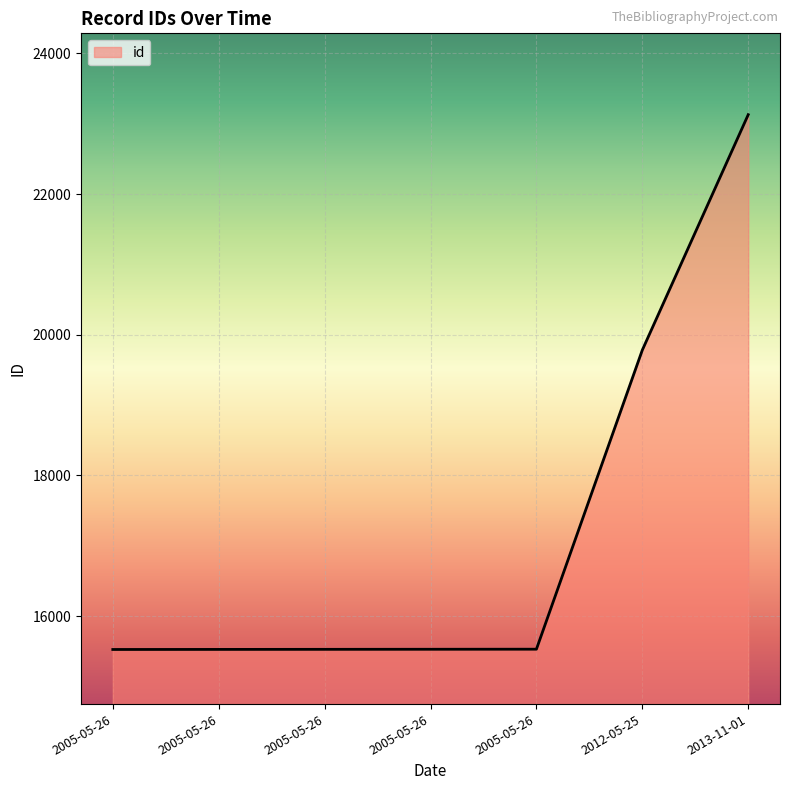

Between 2013-11-01 and 2005-05-26, which is larger?

2013-11-01